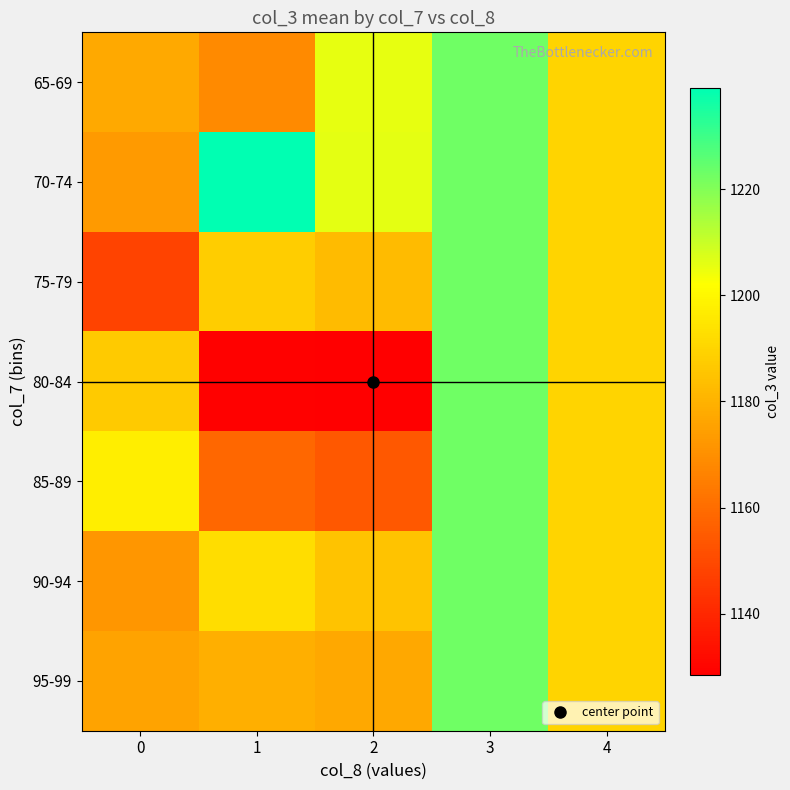

At which category does the chart reach its peak across all series?

1